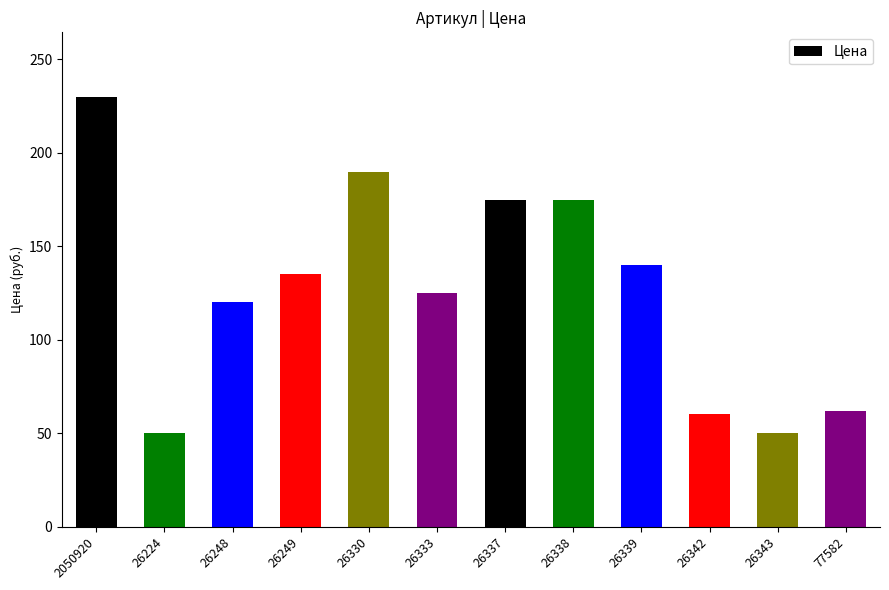

At which category does the chart reach its peak across all series?

2050920